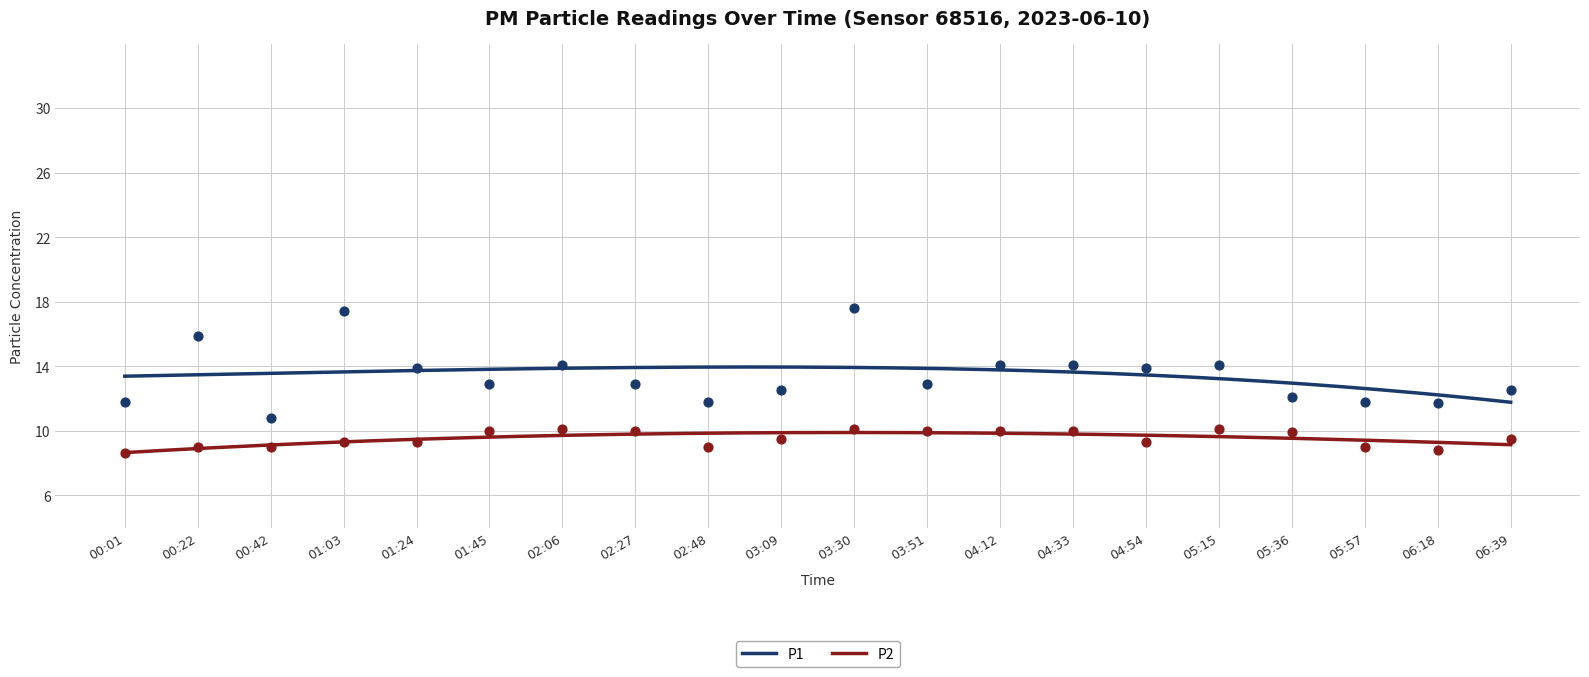

What is the total value across all series at 03:51?

22.9